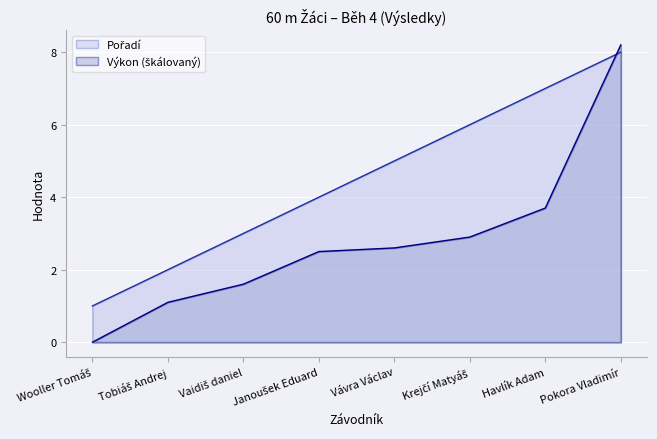

Reading left to right, what are all the values shown in this chart?

Pořadí: Wooller Tomáš=1.0	Tobiáš Andrej=2.0	Vaidiš daniel=3.0	Janoušek Eduard=4.0	Vávra Václav=5.0	Krejčí Matyáš=6.0	Havlík Adam=7.0	Pokora Vladimír=8.0
Výkon: Wooller Tomáš=0.0	Tobiáš Andrej=1.1	Vaidiš daniel=1.6	Janoušek Eduard=2.5	Vávra Václav=2.6	Krejčí Matyáš=2.9	Havlík Adam=3.7	Pokora Vladimír=8.2